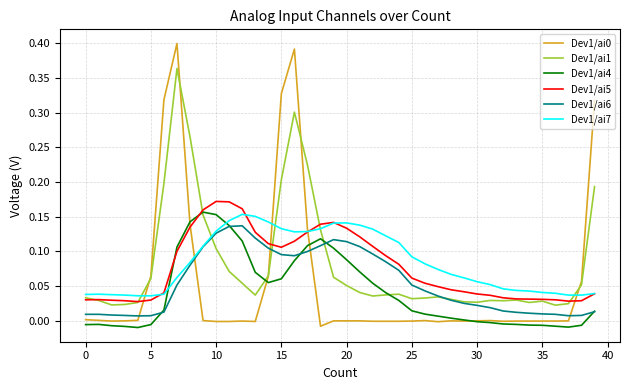

True or false: Dev1/ai6 and Dev1/ai5 intersect in this chart.

False